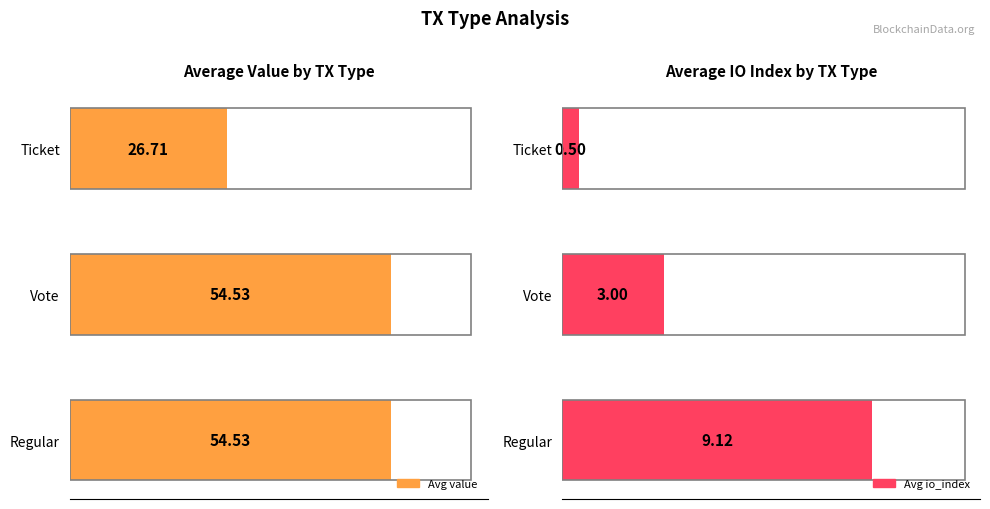

What is the value of the Avg io_index bar at the 3rd from the left?

0.5